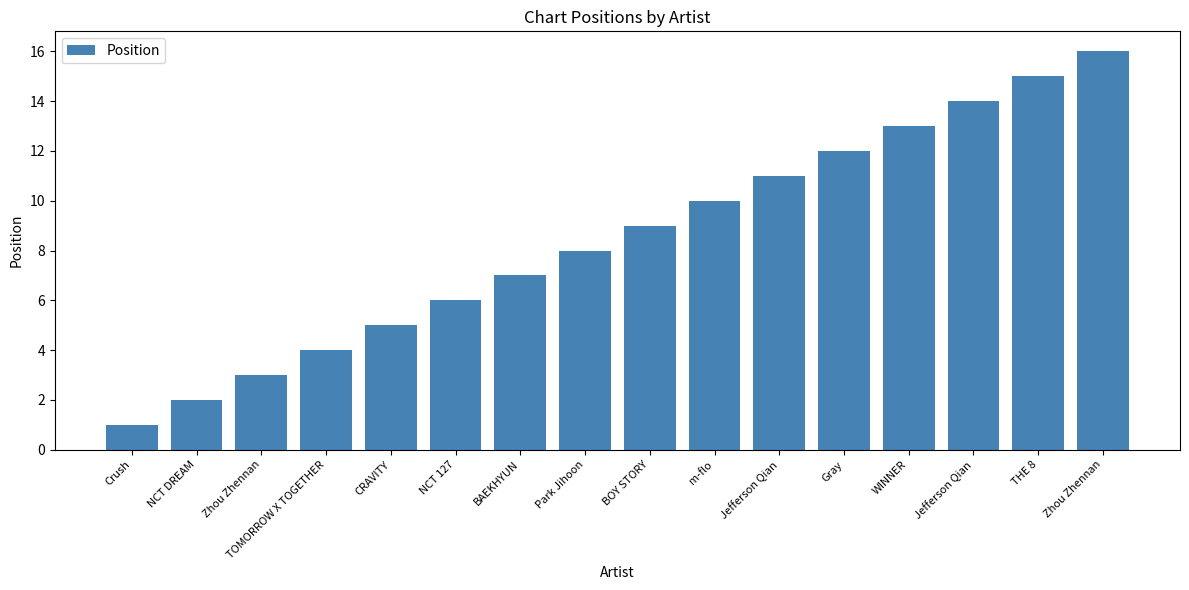

Reading left to right, what are all the values shown in this chart?

1	2	3	4	5	6	7	8	9	10	11	12	13	14	15	16